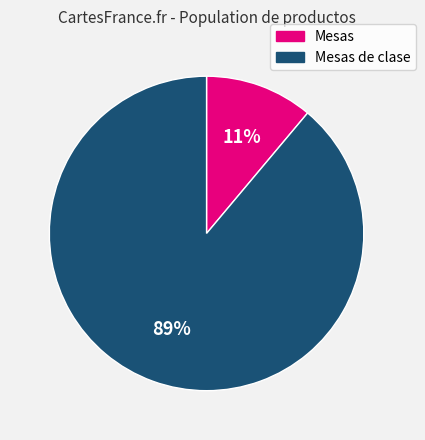

To the nearest percent, what is the difference between the largest and smallest slice percentages?

78%